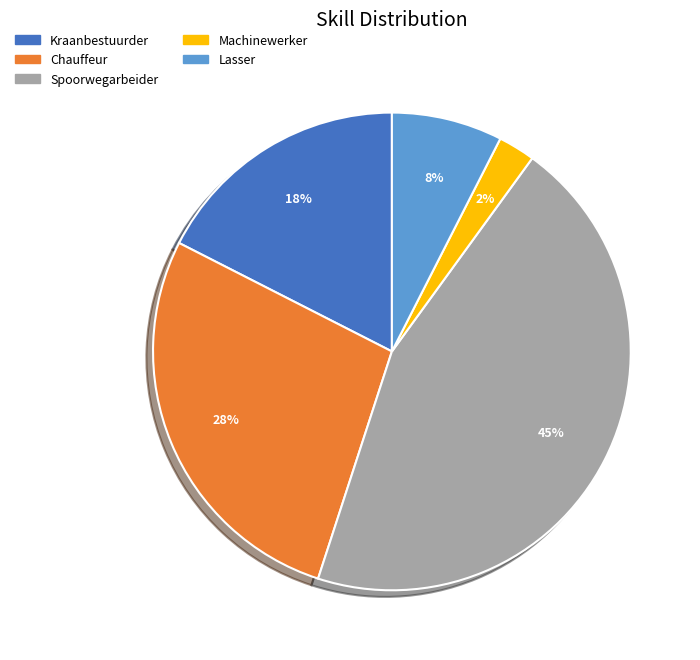

Is the sum of Machinewerker and Chauffeur greater than half?

No